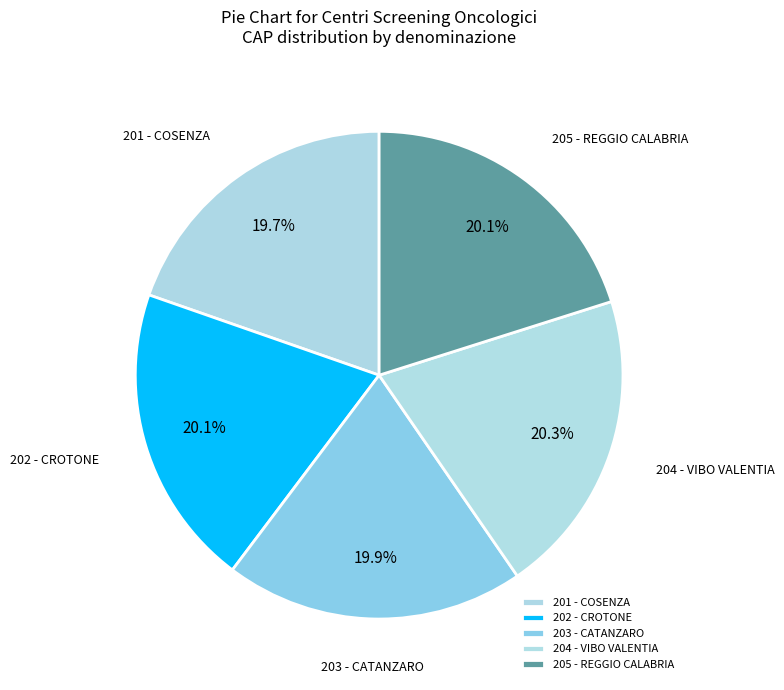

Approximately how many times larger is the value at 202 - CROTONE compared to 204 - VIBO VALENTIA?

1.0